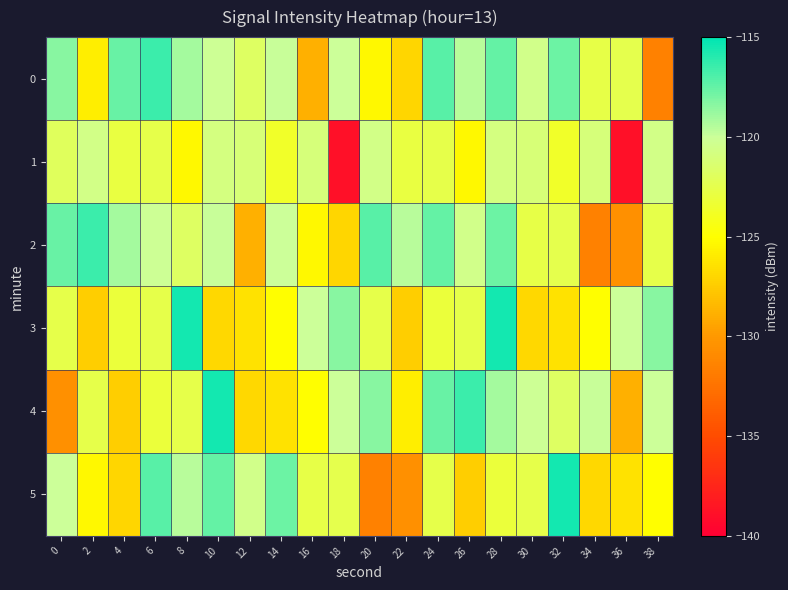

Which has a higher value, 14 or 18?

14